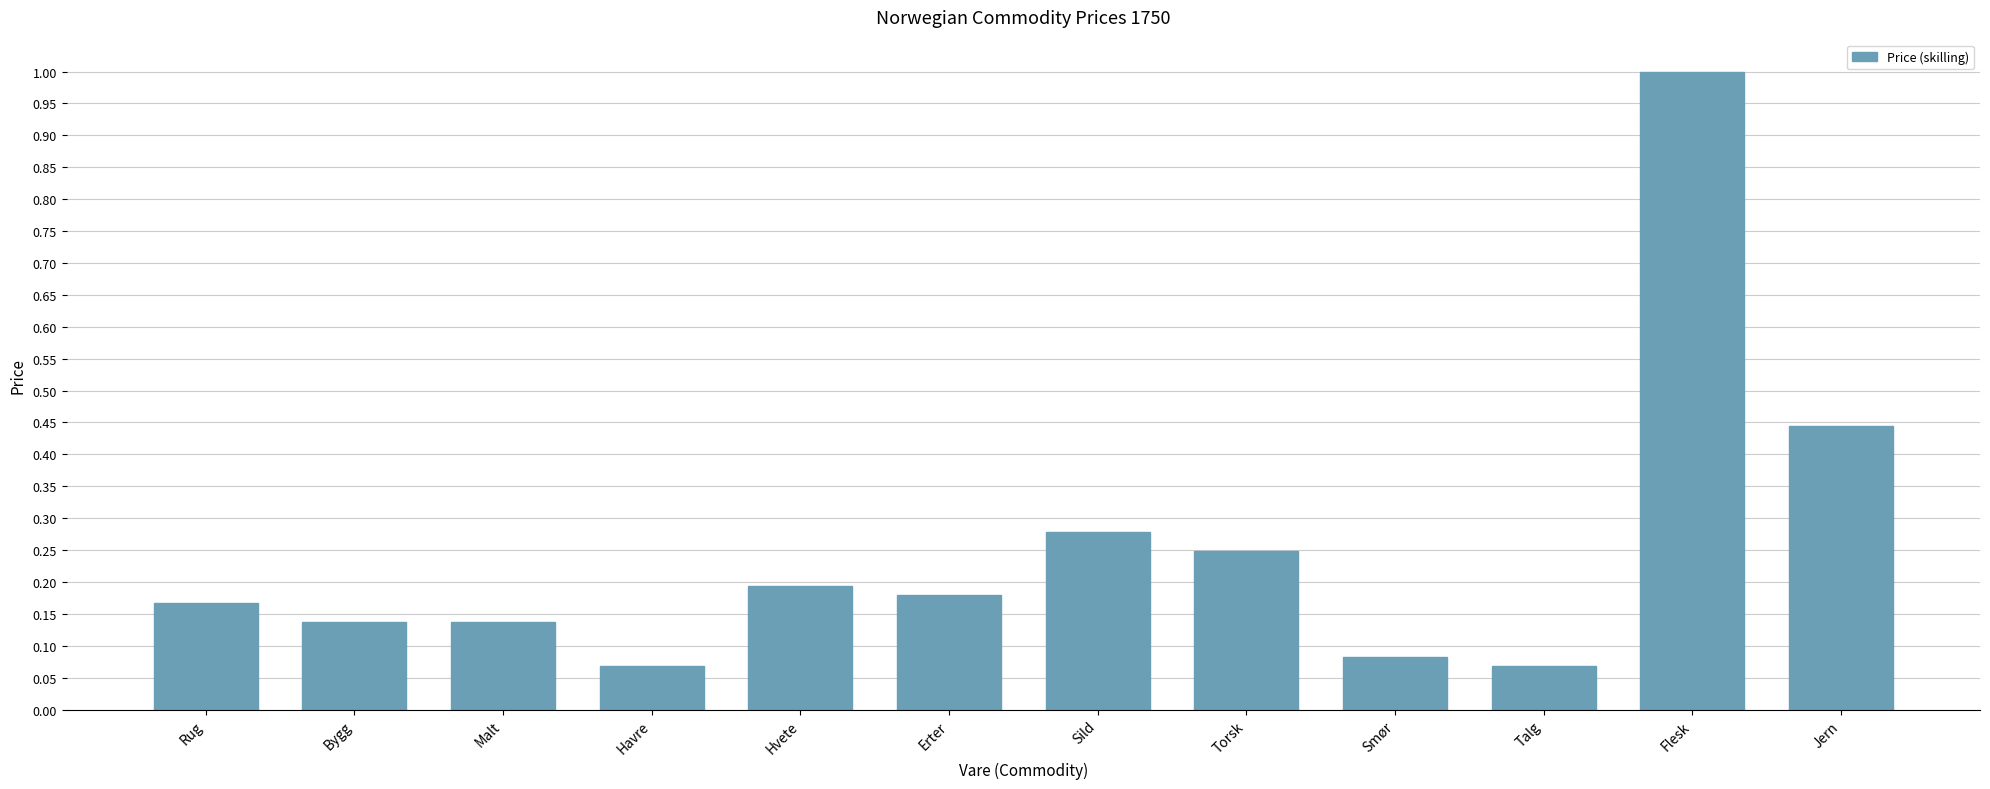

Which has a higher value, Hvete or Flesk?

Flesk